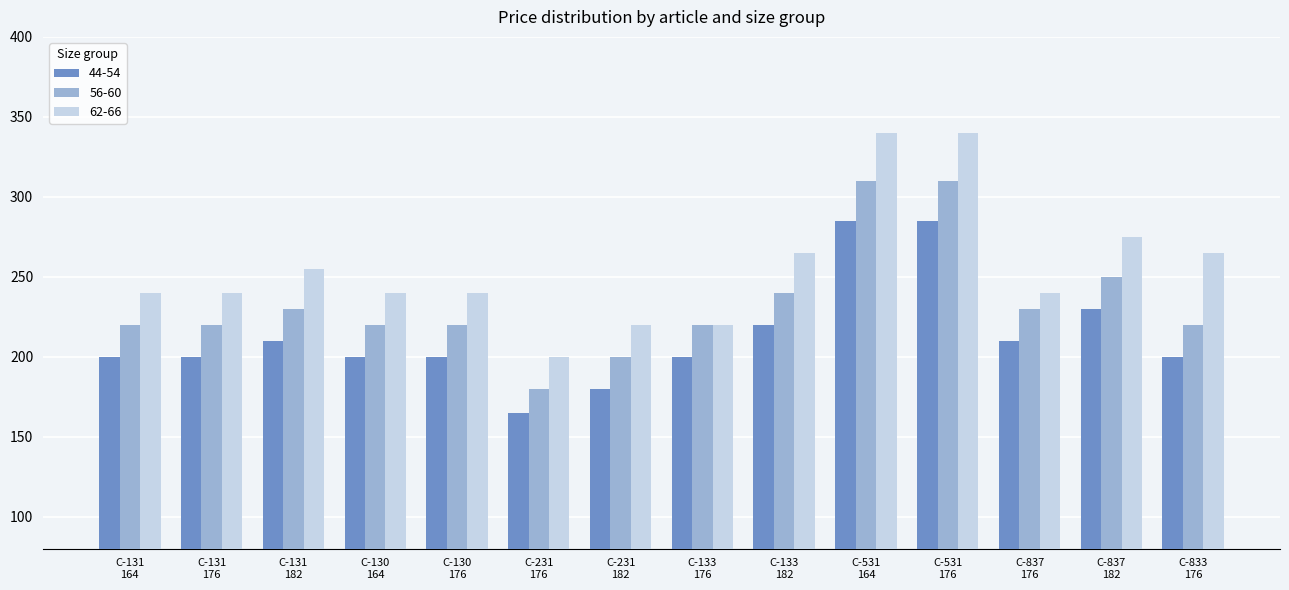

Is it true that 44-54 equals 329 at С-131
176?

False